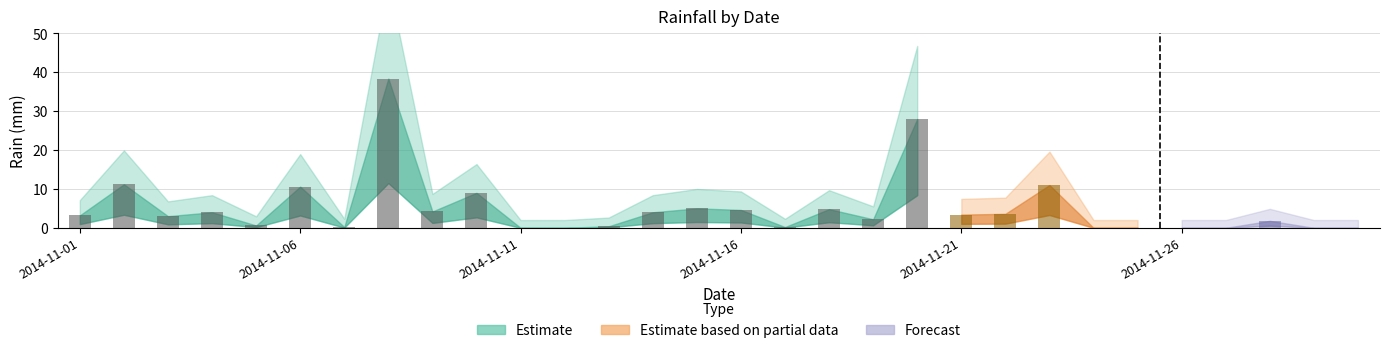

Which label corresponds to the largest value in the chart?

2014-11-08